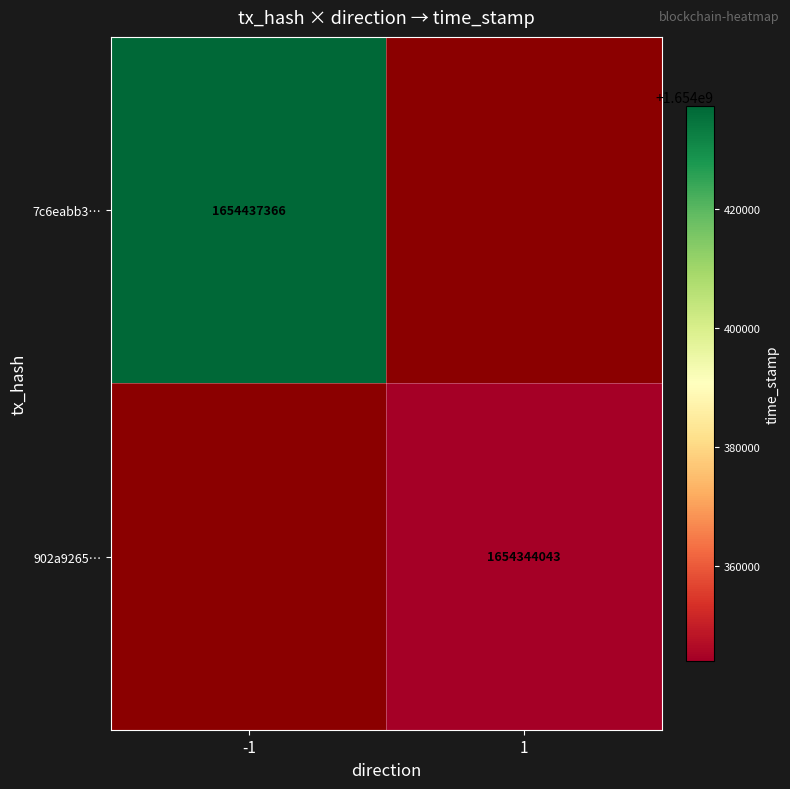

Is it true that 7c6eabb3… equals 685272658.1 at -1?

False